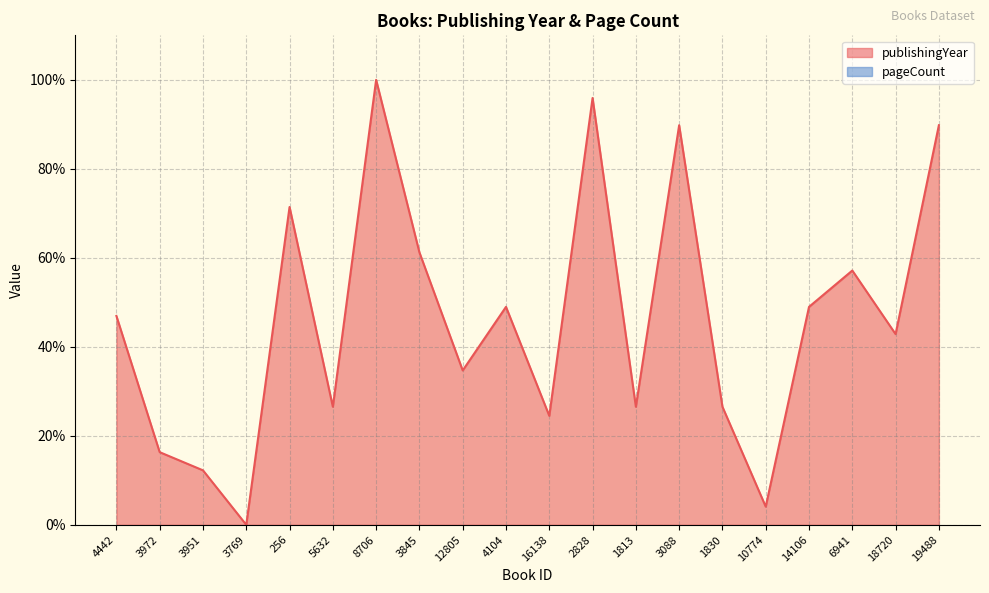

How many data points are above 46?

10